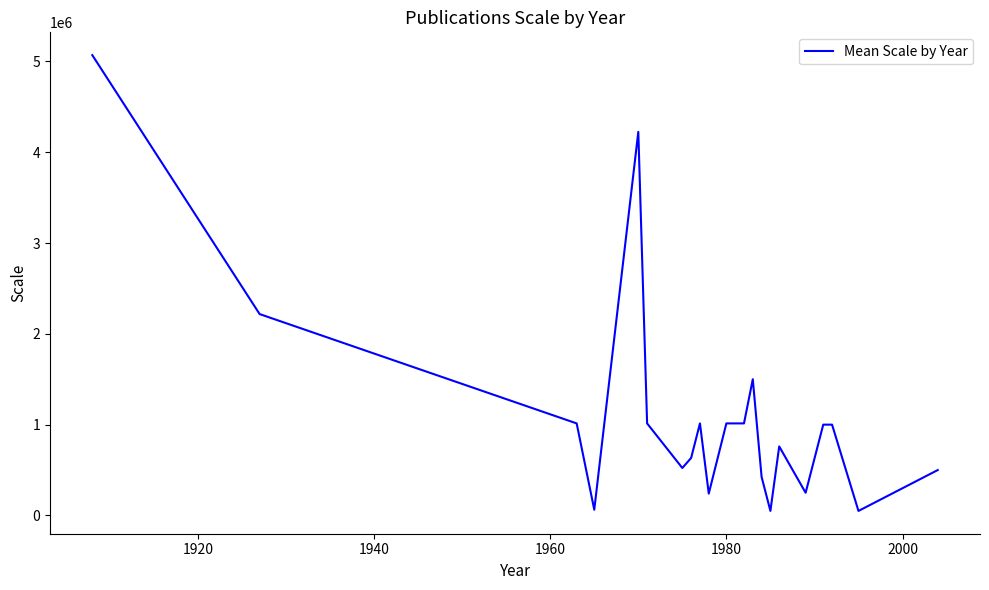

What is the maximum value shown in the chart?

5068800.0